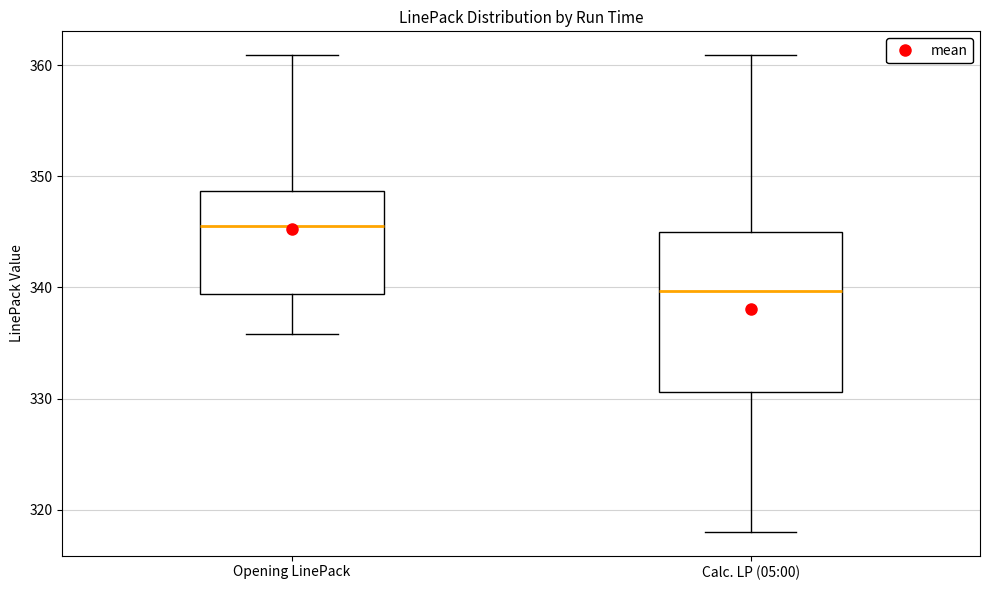

Comparing the boxes themselves (not the whiskers), which one is the tallest?

Calc. LP (05:00)